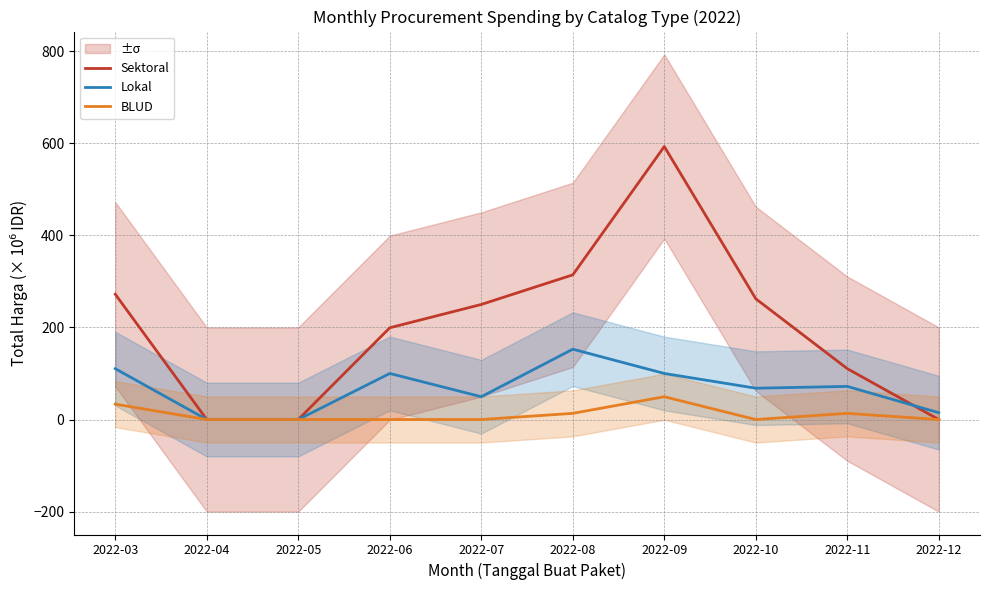

List the labels in order of Sektoral value, largest first.

2022-09, 2022-08, 2022-03, 2022-10, 2022-07, 2022-06, 2022-11, 2022-04, 2022-05, 2022-12